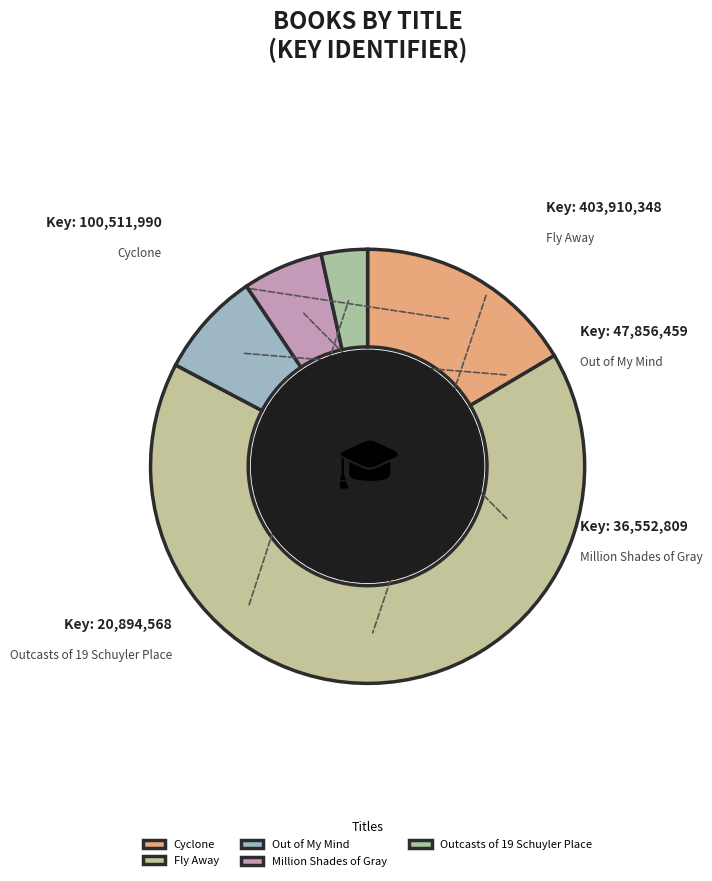

Approximately how many times larger is the value at Million Shades of Gray compared to Outcasts of 19 Schuyler Place?

1.7